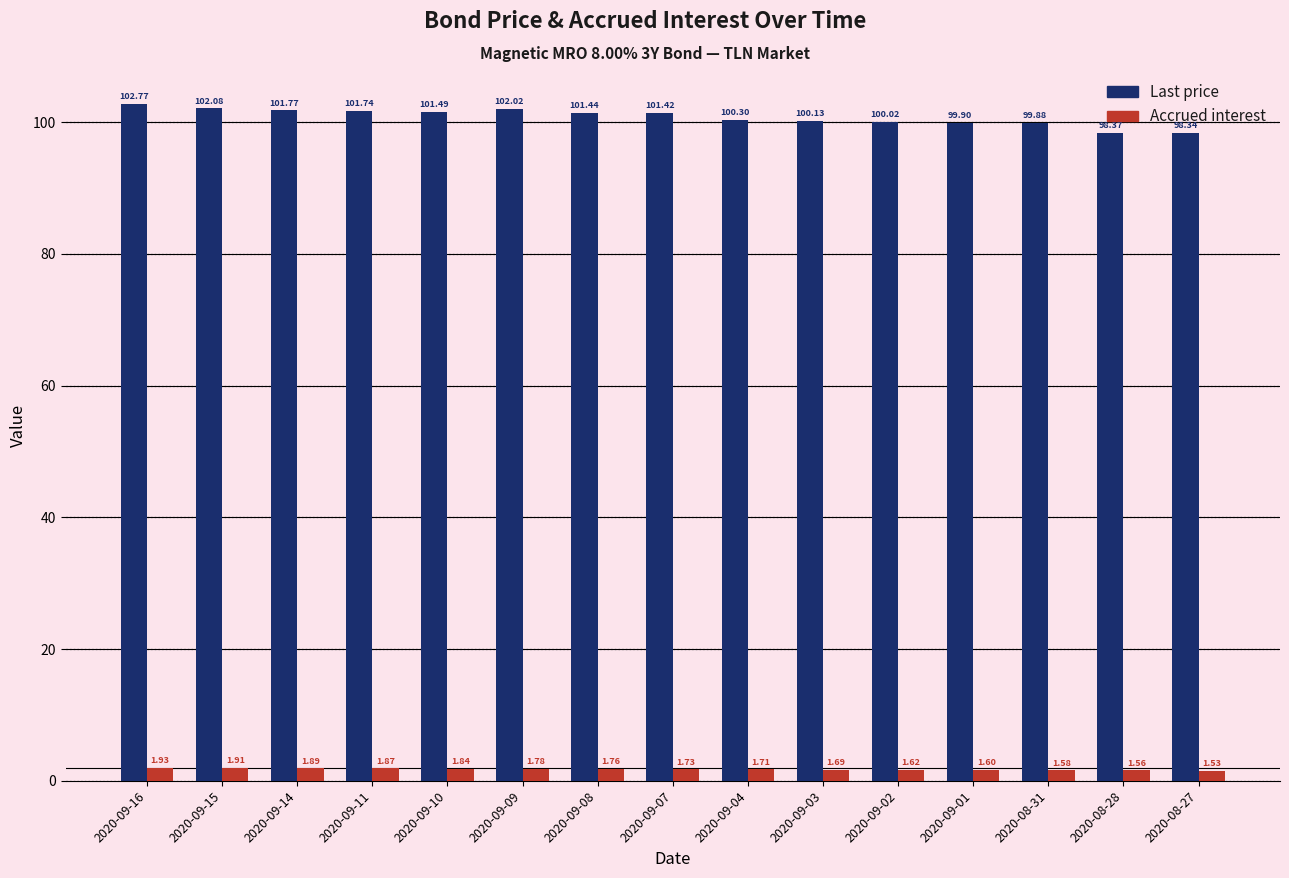

How many categories are shown in the chart?

15